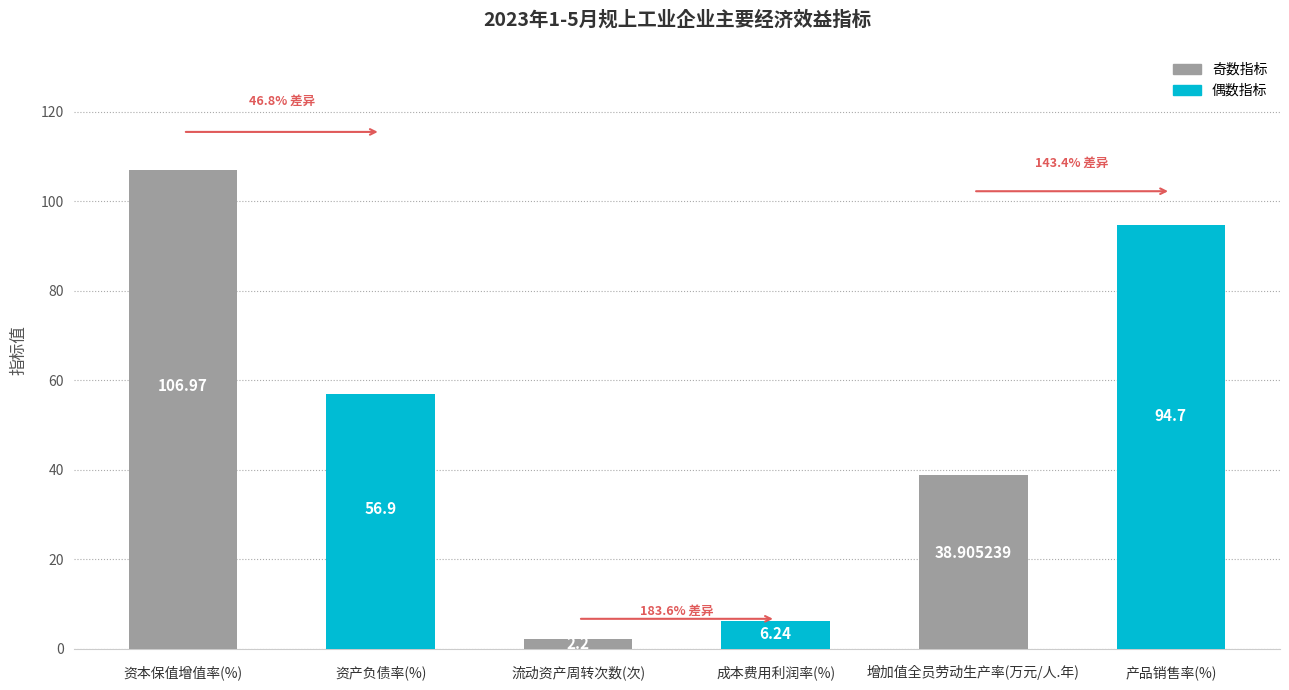

Which label corresponds to the smallest value in the chart?

流动资产周转次数(次)